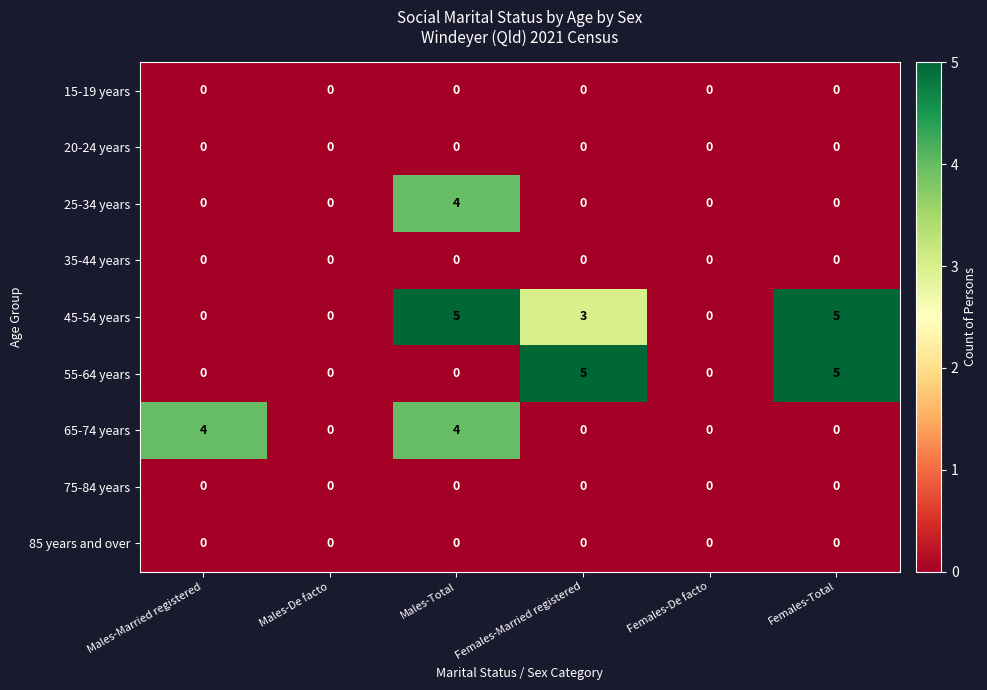

What is the difference between the highest and lowest values at Females-Total?

5